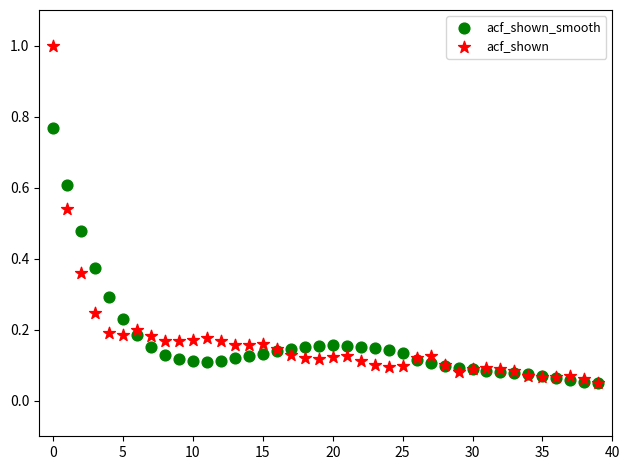

What are all the series names shown in the legend?

acf_shown_smooth, acf_shown